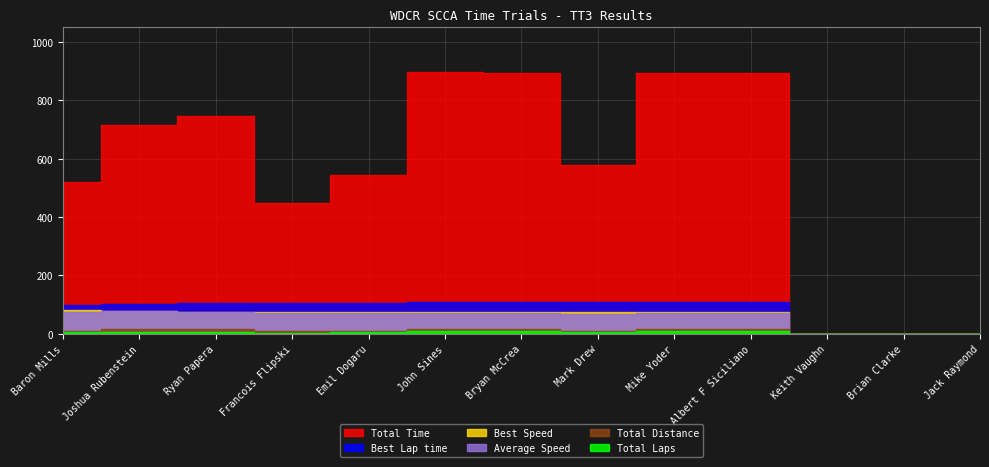

Is it true that Total Laps equals 3.3 at Keith Vaughn?

False